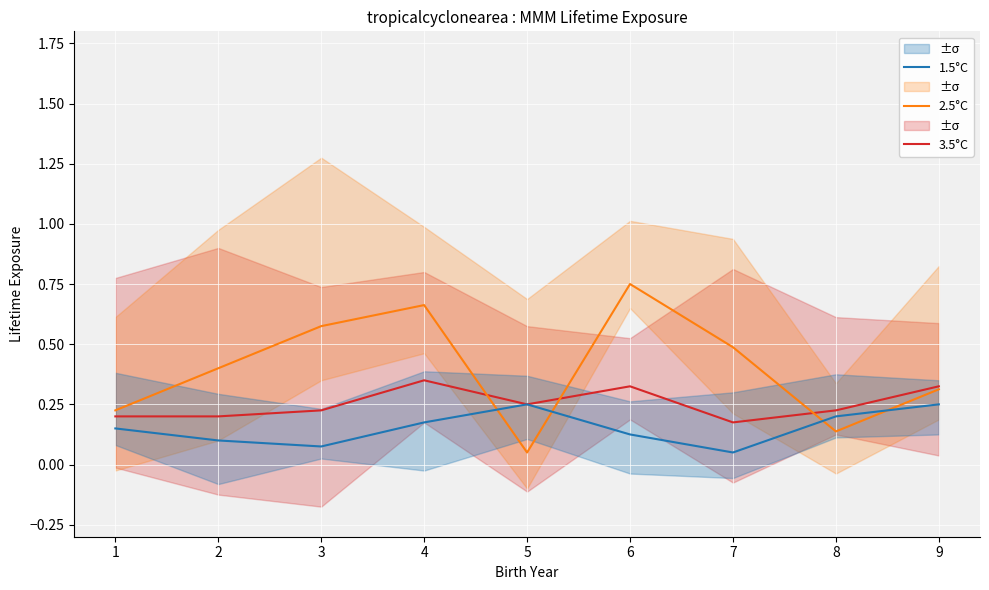

At how many categories does at least one series exceed 0?

9